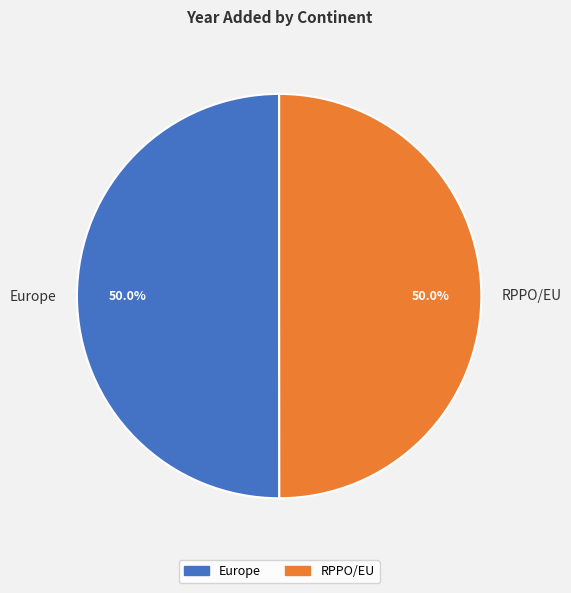

The RPPO/EU slice represents 59% of the pie. True or false?

False